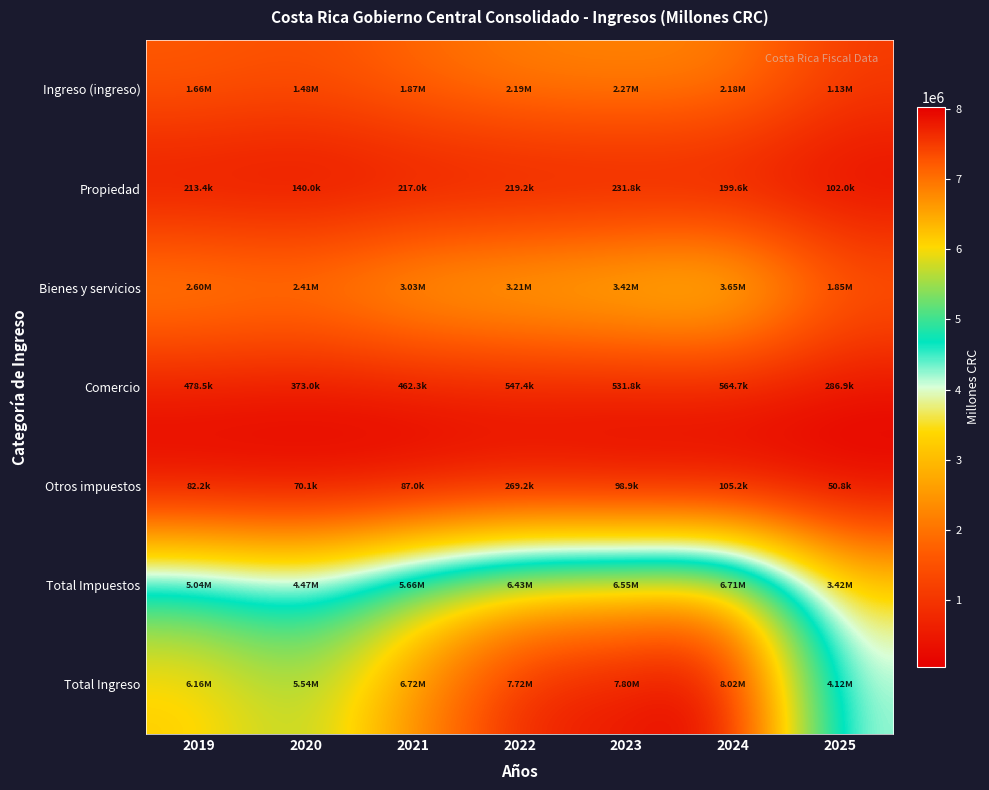

Which series has the largest range (max minus min)?

Total Ingreso